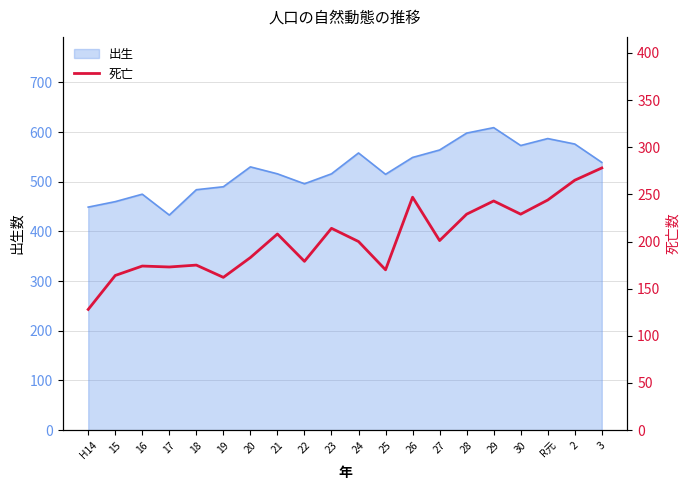

What is the label of the 2nd point from the right?

2